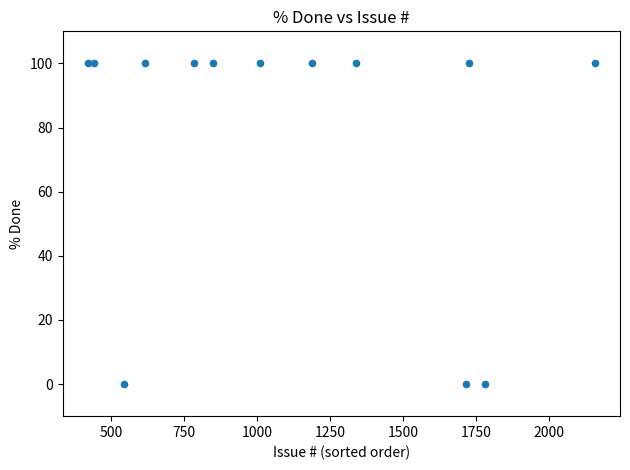

What is the range of X values (max minus min)?

1738